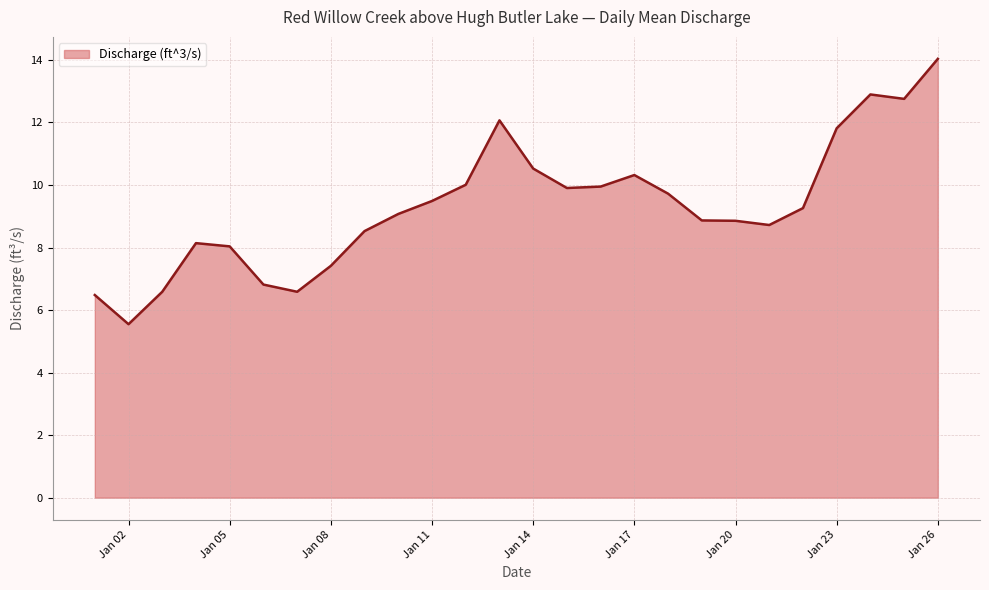

What is the difference between the maximum and minimum values?

8.5